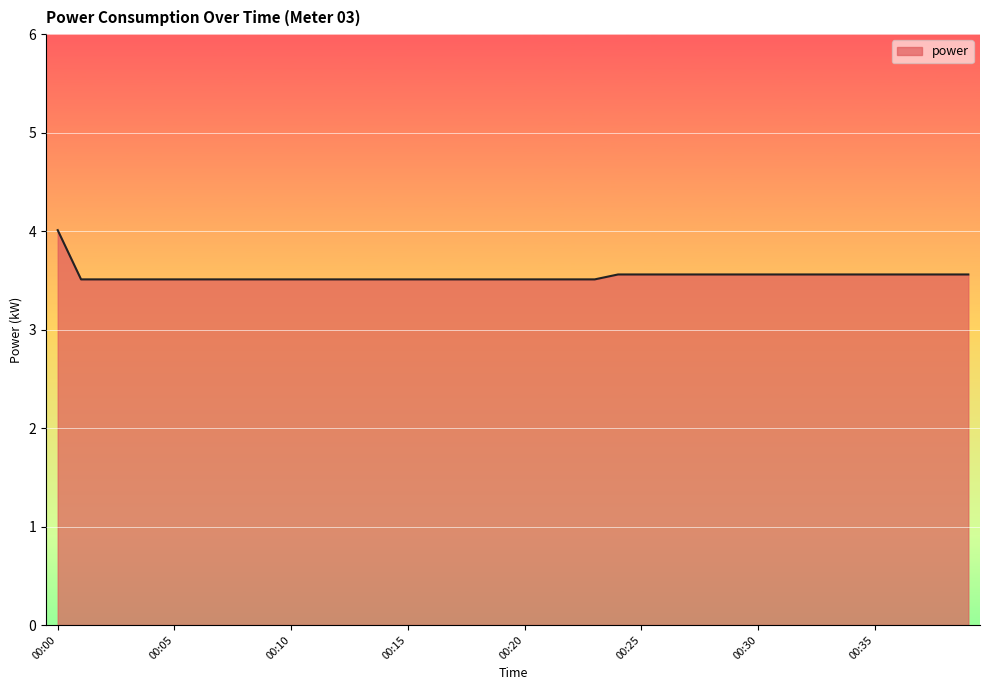

How many lines are shown in the chart?

1